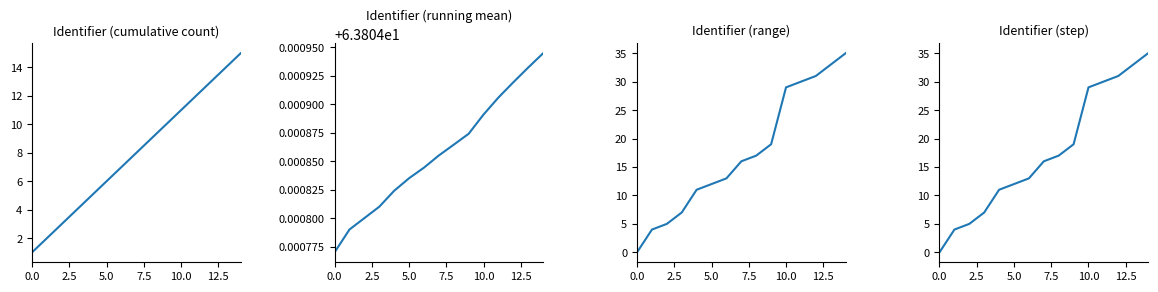

What is the total value across all series at 7?

103.8